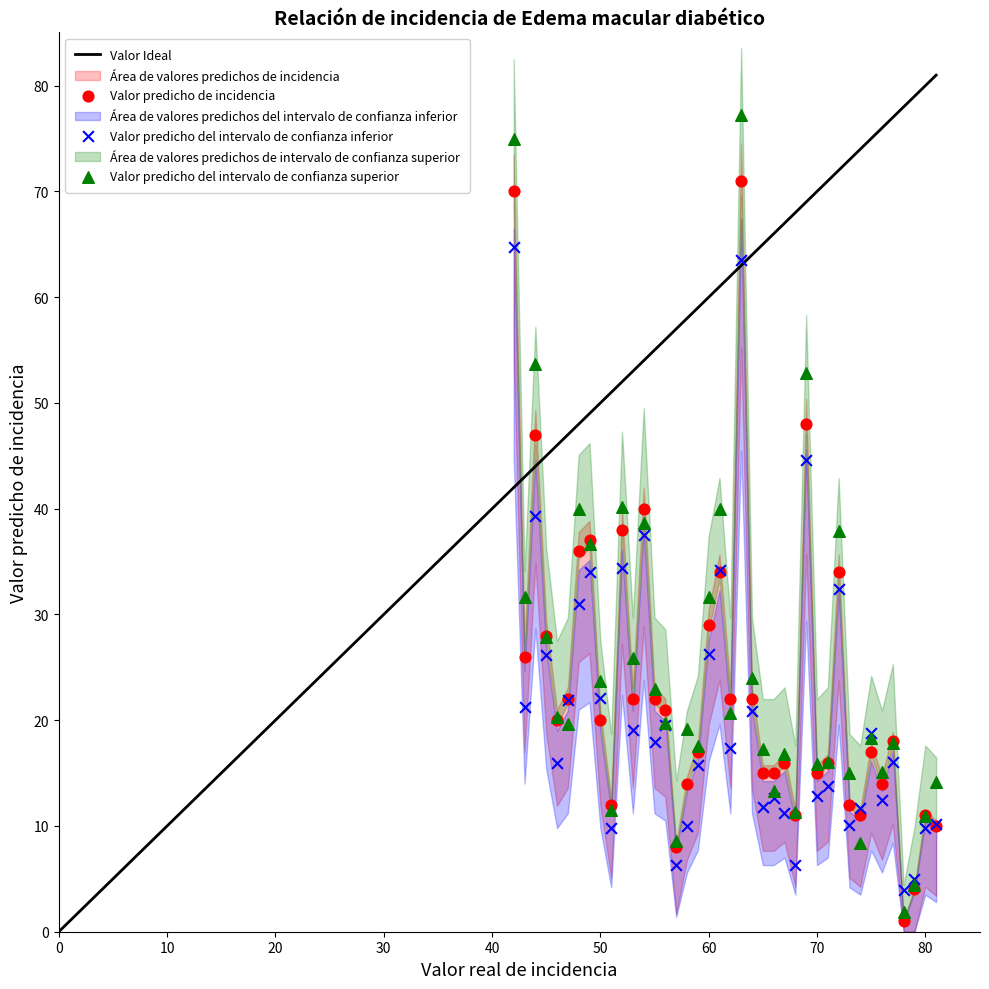

What is the X range (max minus min) for the scatter plot?

39.0